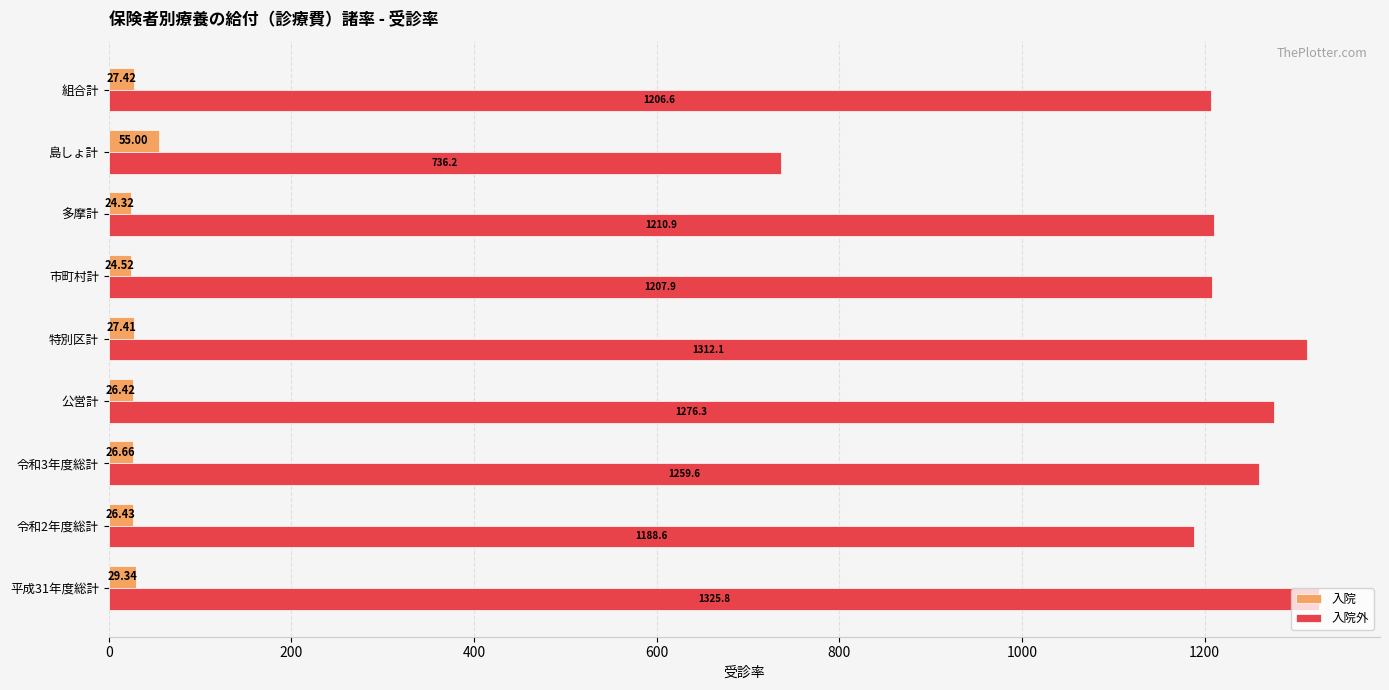

Rank the series by their maximum value, from highest to lowest.

入院外, 入院